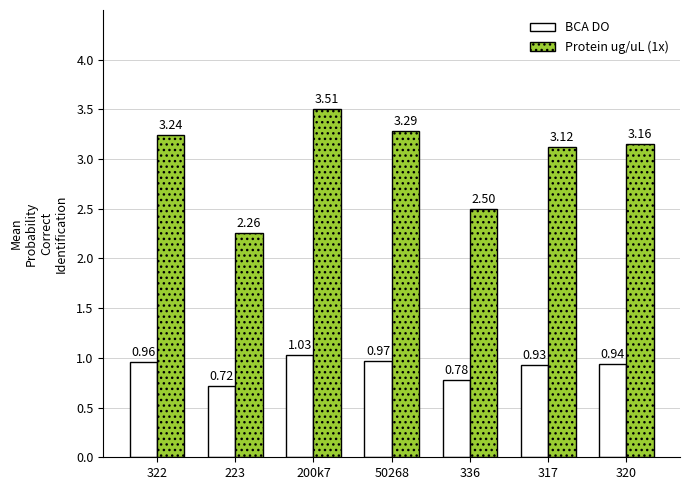

Rank the series by their maximum value, from lowest to highest.

BCA DO, Protein ug/uL (1x)